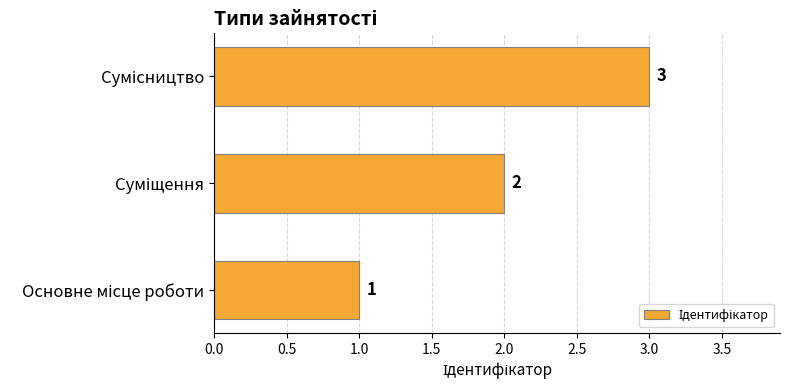

Count the values in the range 1 to 3.

3